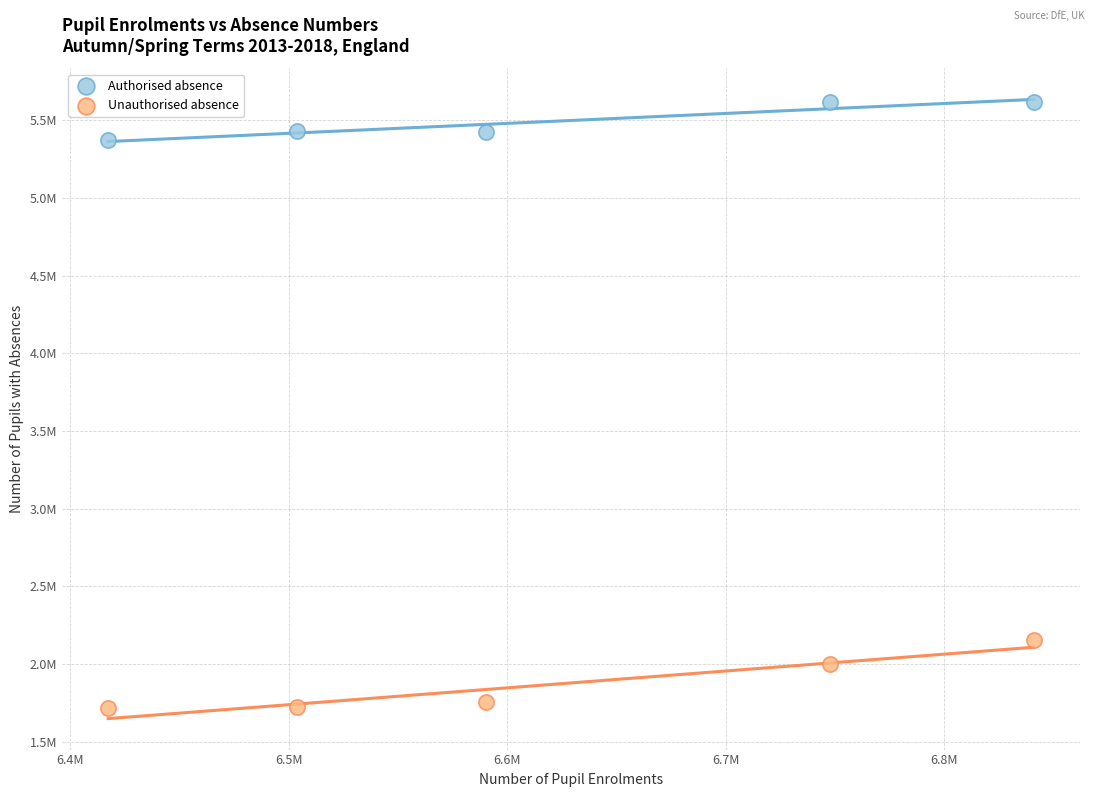

Which series has the largest Y range (max minus min)?

Unauthorised absence